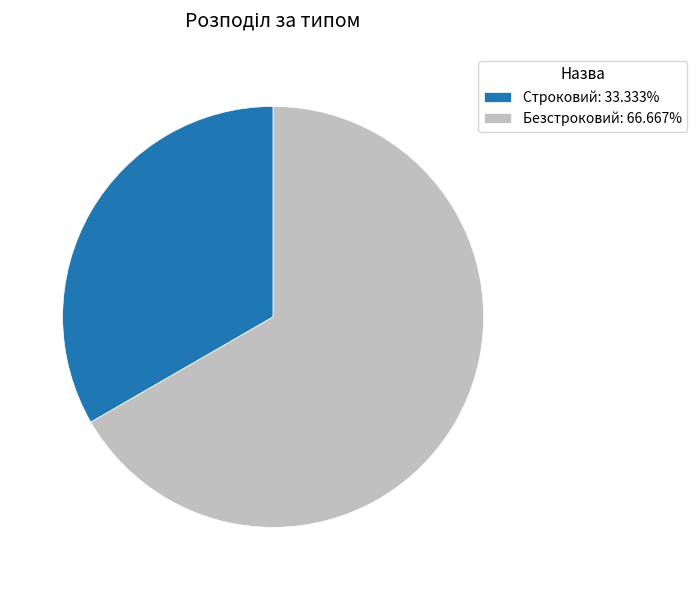

Does Безстроковий: 66.667% represent more than half of the total?

Yes